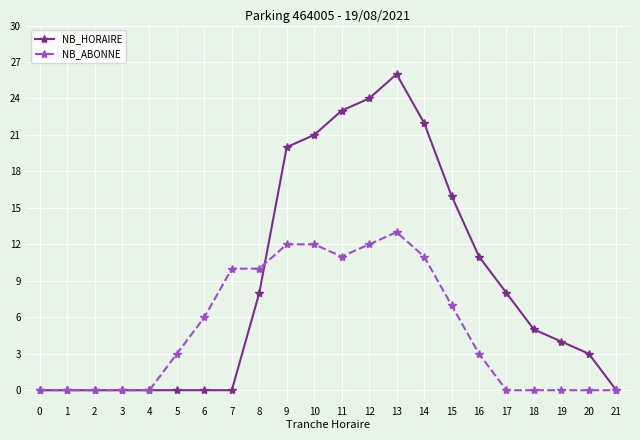

At 20, list the series in order from largest to smallest.

NB_HORAIRE, NB_ABONNE